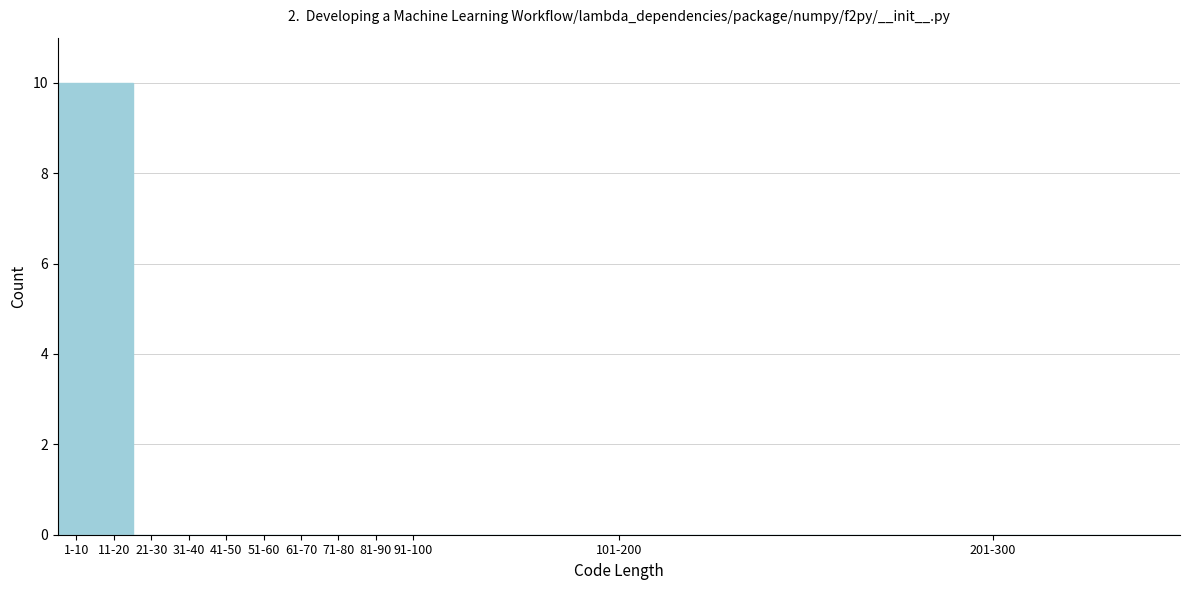

Reading right to left, list all the values displayed in this chart.

201-300=0	101-200=0	91-100=0	81-90=0	71-80=0	61-70=0	51-60=0	41-50=0	31-40=0	21-30=0	11-20=10	1-10=10